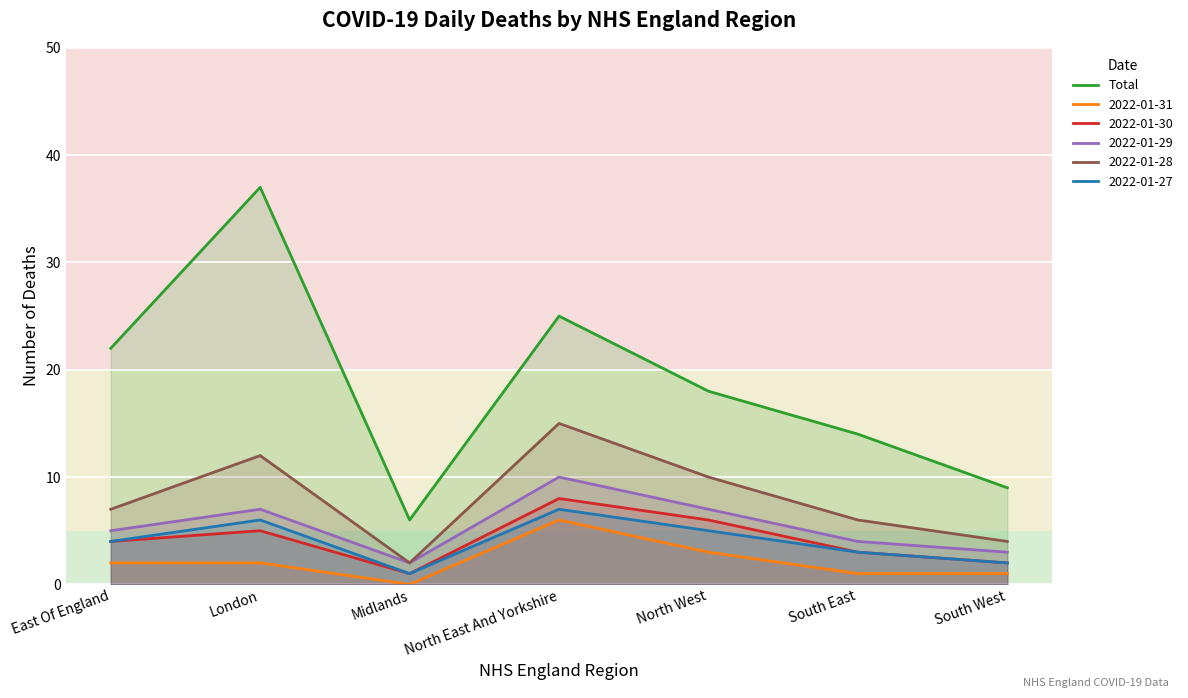

What is the sum of the values at South East and London?

51